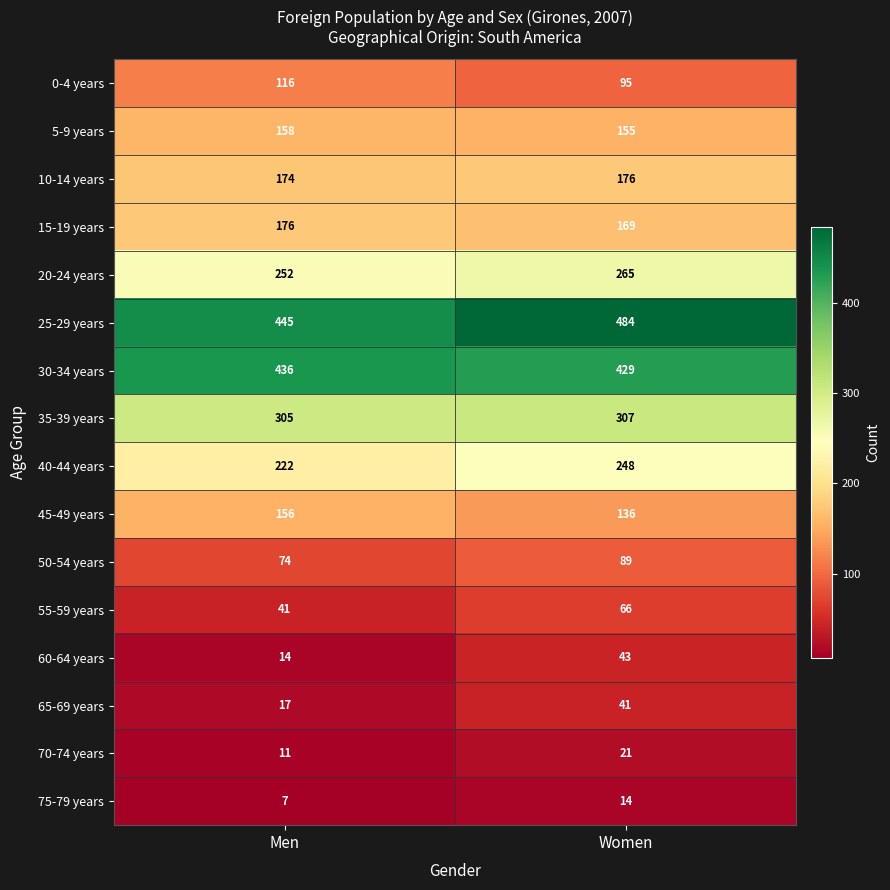

True or false: 5-9 years has a value of 155 at Women.

True